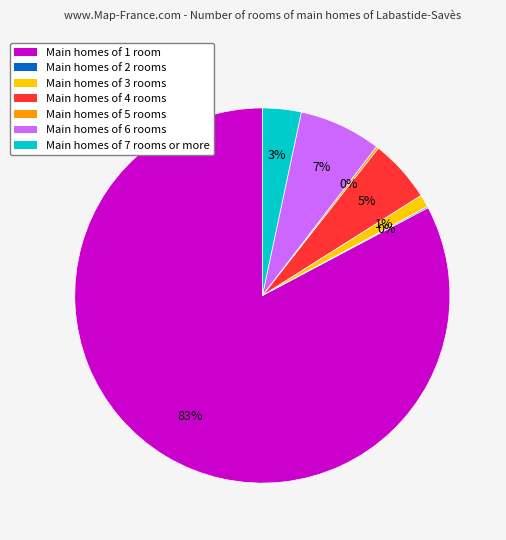

Between Main homes of 1 room and Main homes of 6 rooms, which is larger?

Main homes of 1 room